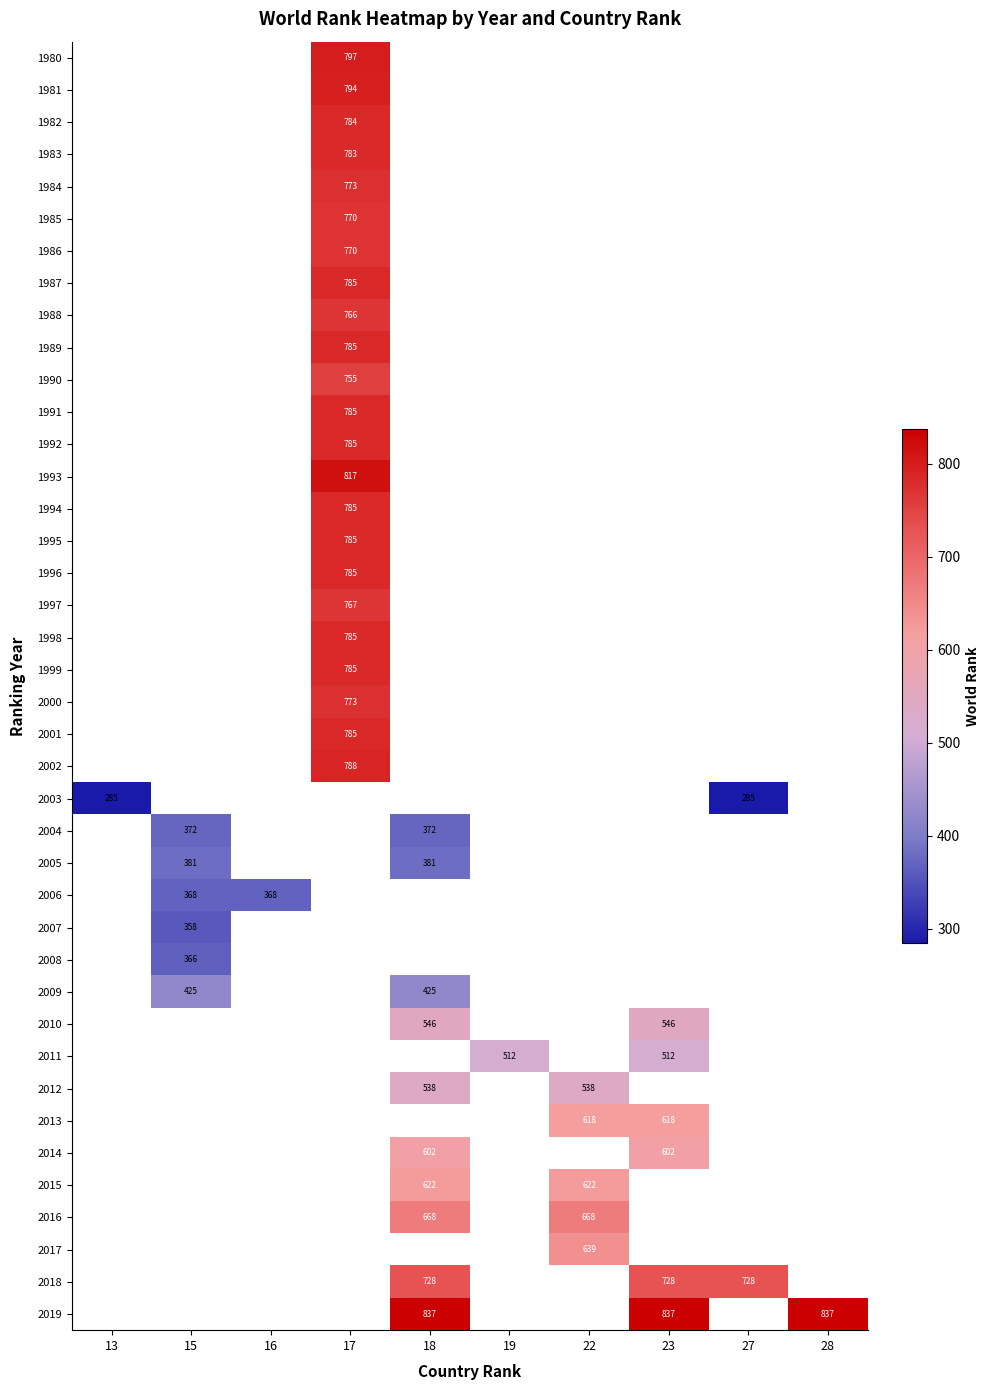

How many data points does each series have?

10